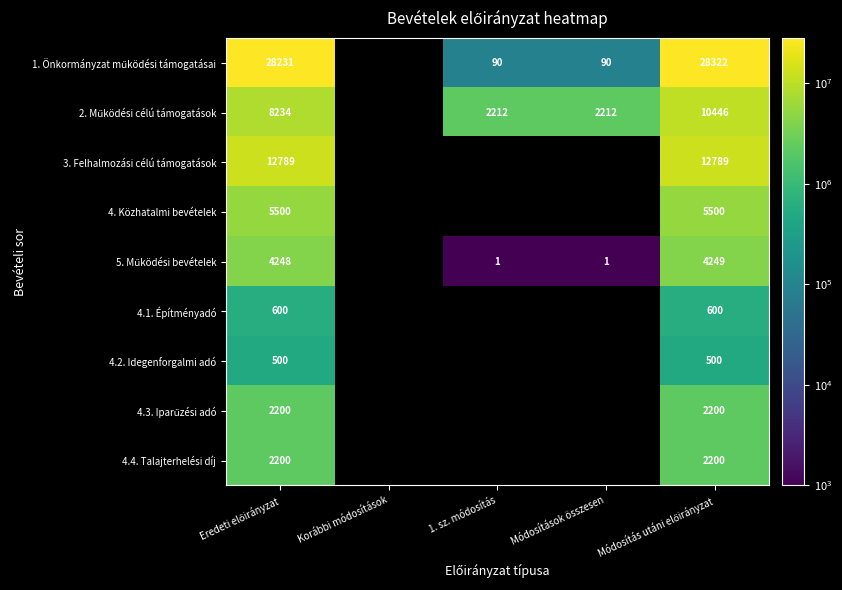

At which category is the sum across all series the highest?

Módosítás utáni előirányzat